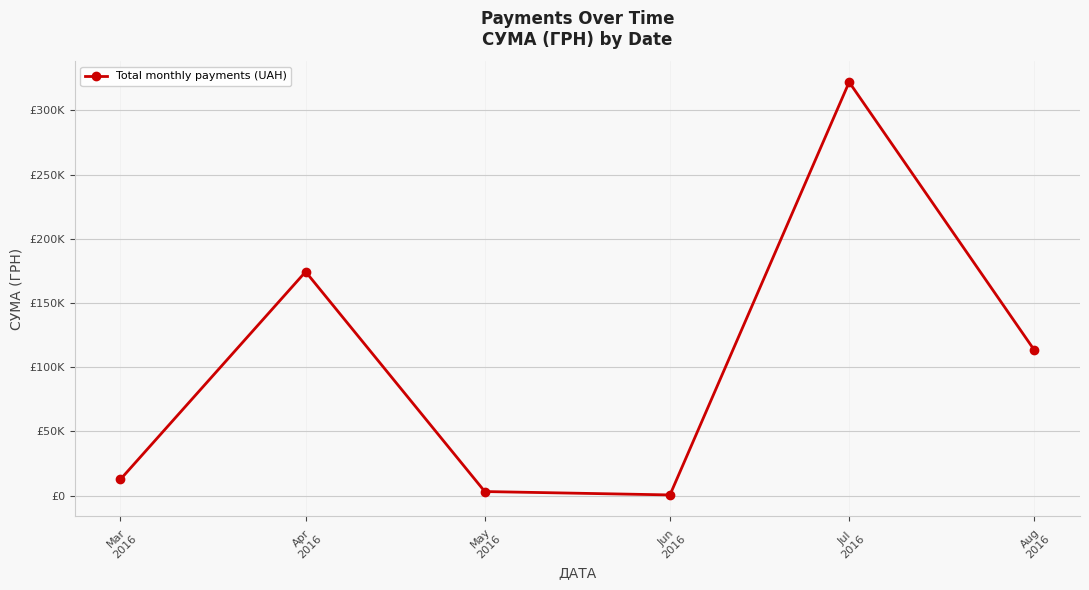

Reading right to left, extract all data points from this chart.

113398.5	322112.3	600.0	3225.4	174434.8	12746.9